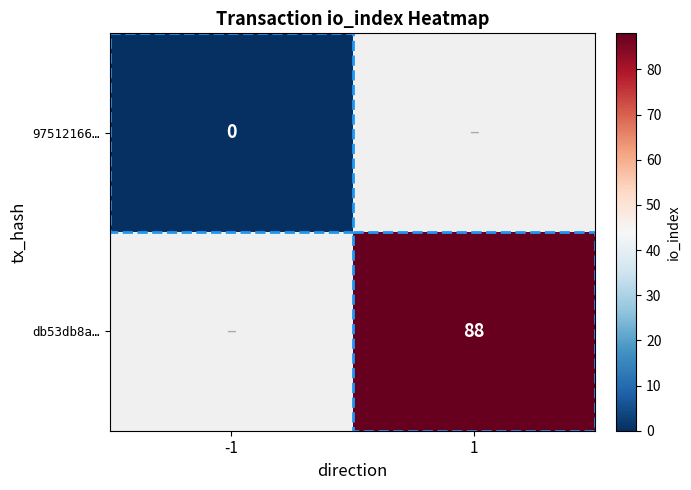

Is it true that db53db8a… equals 88 at 1?

True